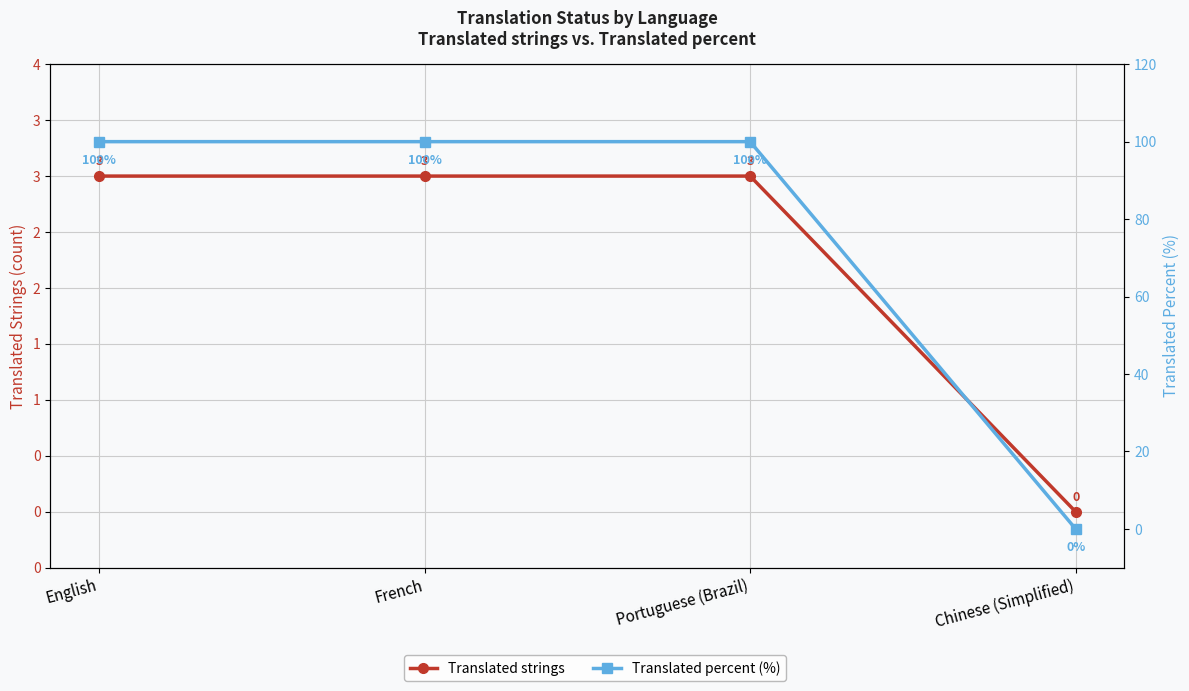

Reading left to right, list all the values displayed in this chart.

Translated strings: English=3	French=3	Portuguese (Brazil)=3	Chinese (Simplified)=0
Translated percent (%): English=100	French=100	Portuguese (Brazil)=100	Chinese (Simplified)=0